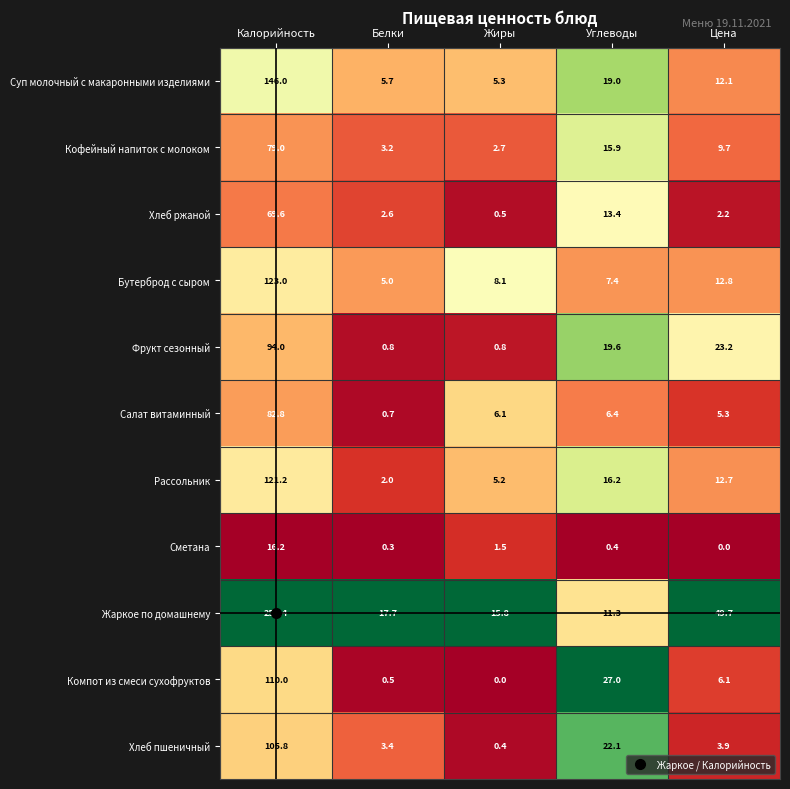

Which series changed the most between Белки and Цена?

Жаркое по домашнему